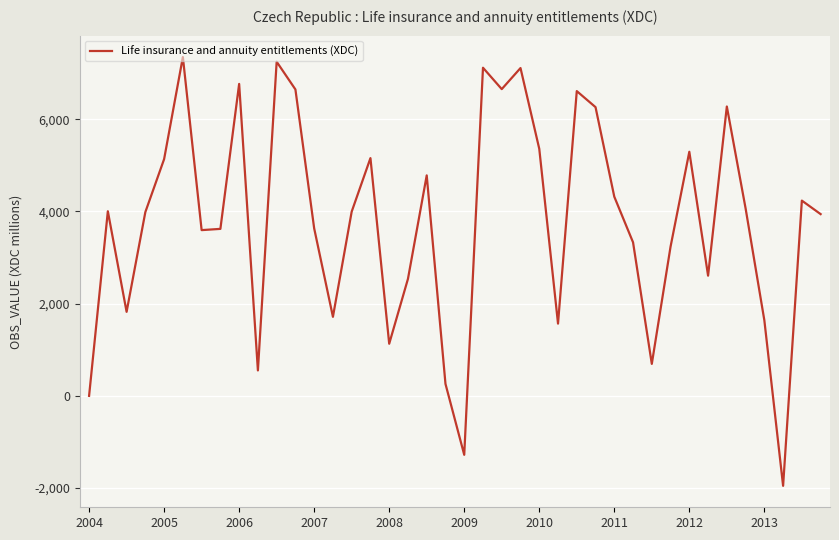

What is the smallest value displayed?

-1951